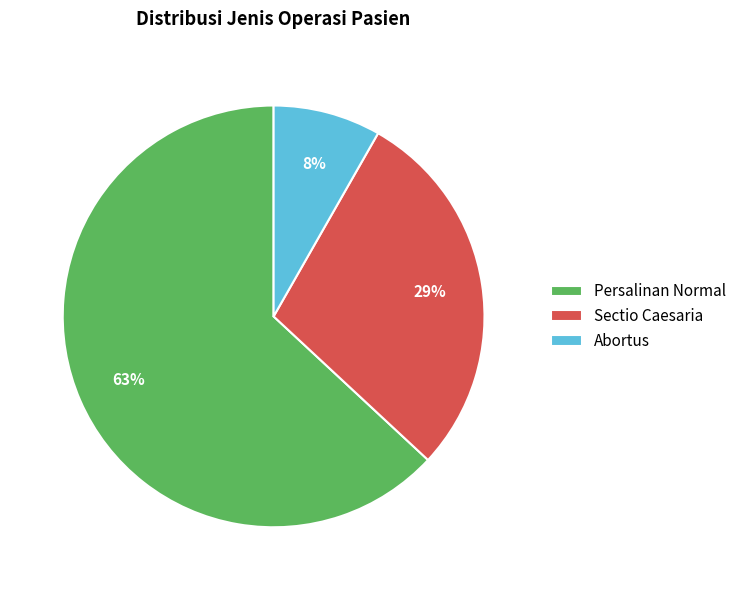

Does Abortus account for over 50% of the chart?

No